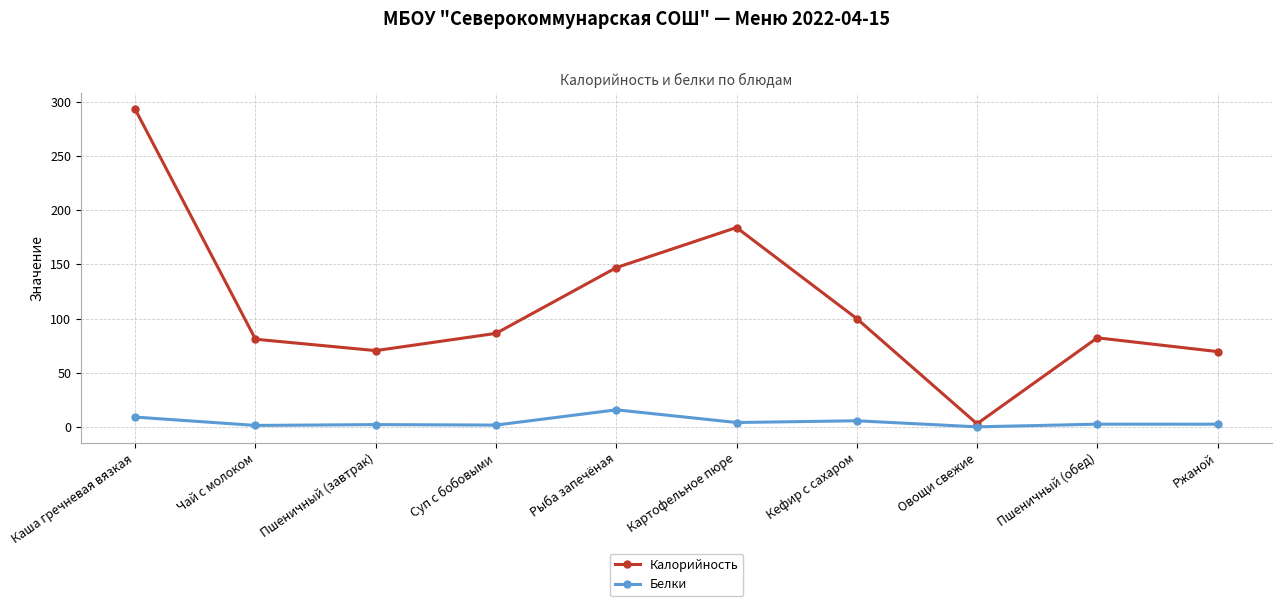

What is the difference between the maximum and minimum values in the Калорийность series?

290.0